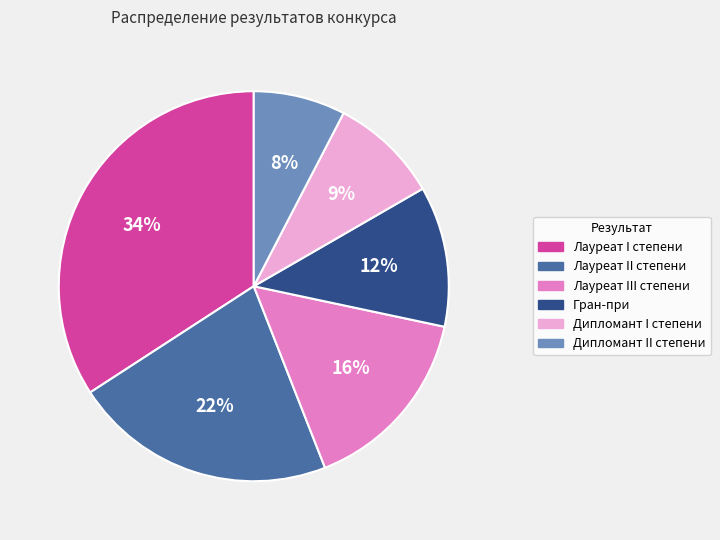

The Дипломант I степени slice represents 9% of the pie. True or false?

True